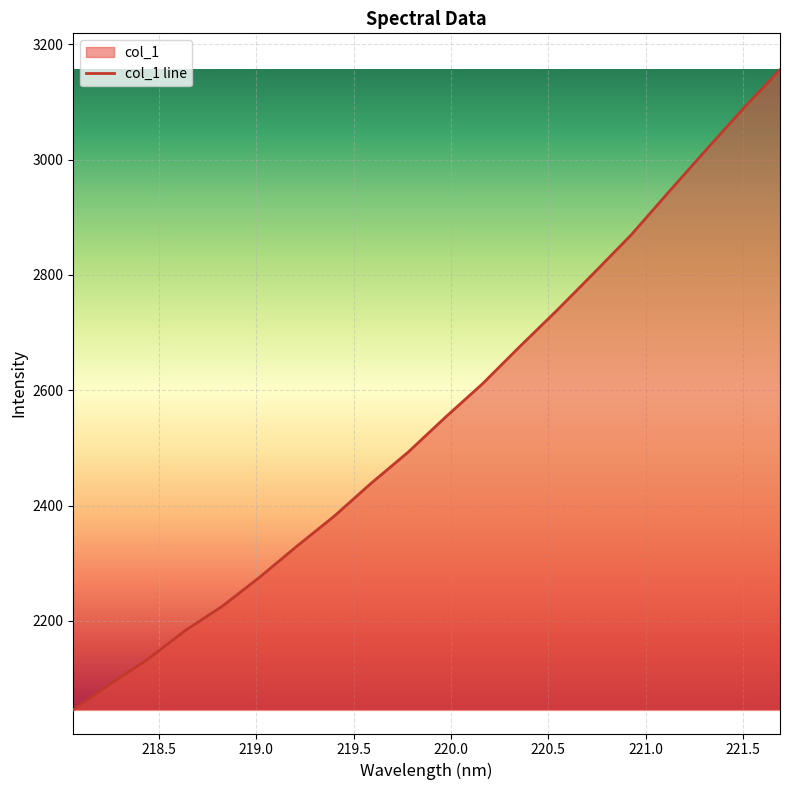

Reading right to left, list all the values displayed in this chart.

3156.0	3087.7	3016.1	2943.4	2869.7	2803.7	2738.6	2675.7	2611.3	2553.1	2492.6	2438.4	2380.9	2329.0	2275.2	2225.1	2182.8	2133.1	2090.5	2045.4